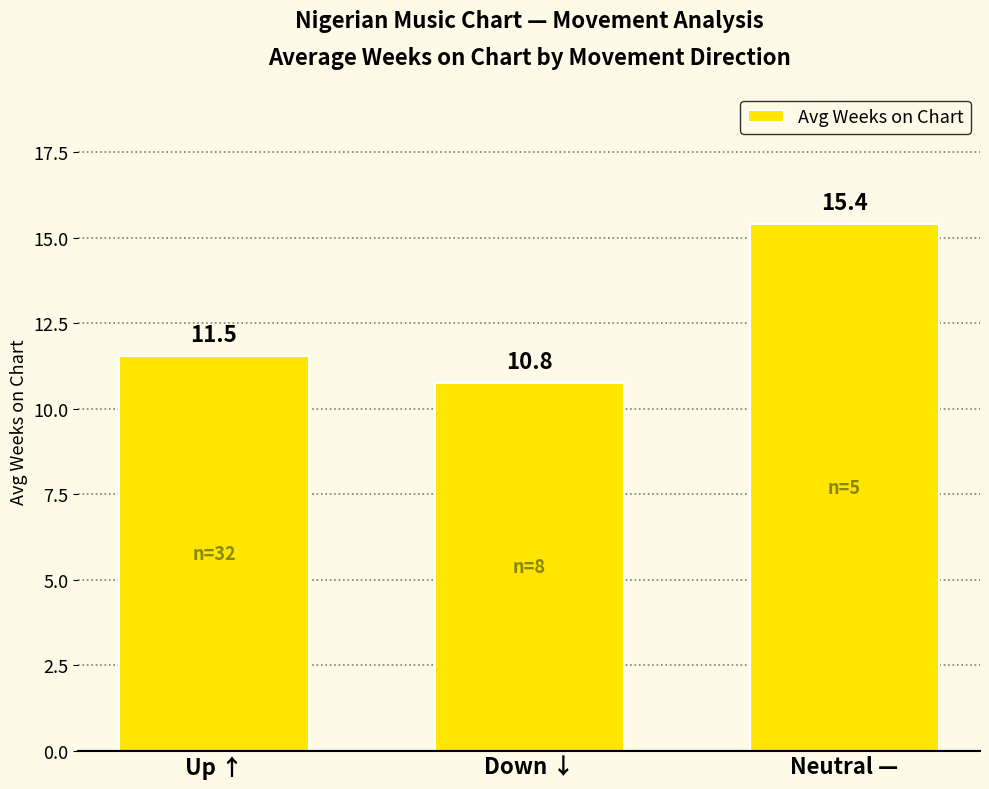

Reading left to right, transcribe all the data shown in this chart.

Up ↑=11.5	Down ↓=10.8	Neutral —=15.4